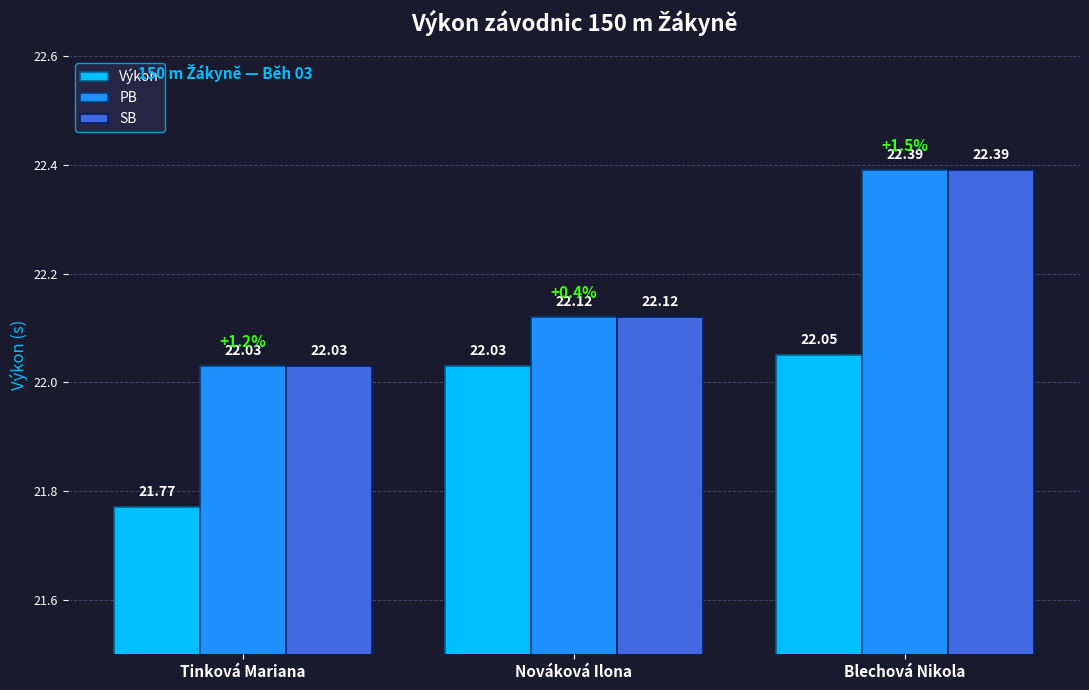

List the labels in order of Výkon value, largest first.

Blechová Nikola, Nováková Ilona, Tinková Mariana